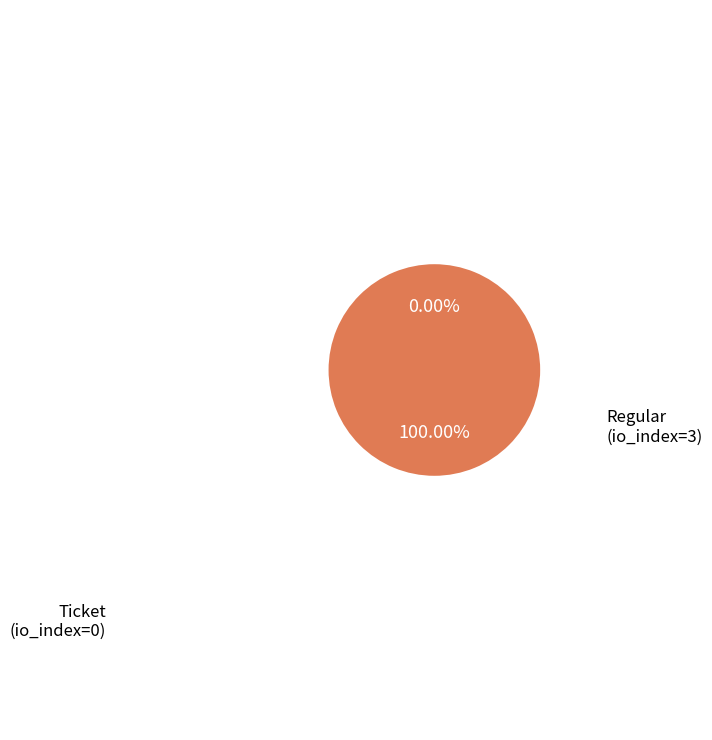

Which slice is the largest?

Regular (io_index=3)